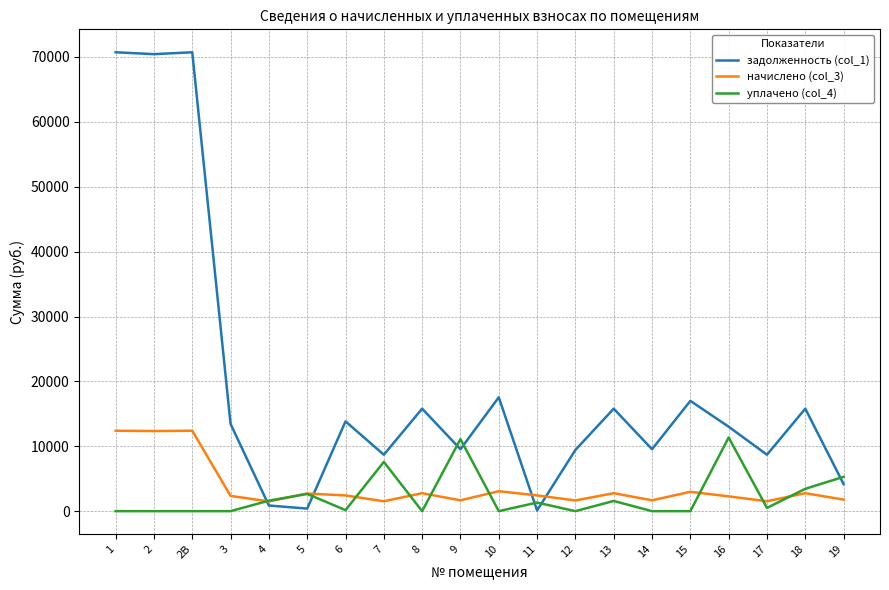

What is the sum of all уплачено (col_4) values?

46624.1